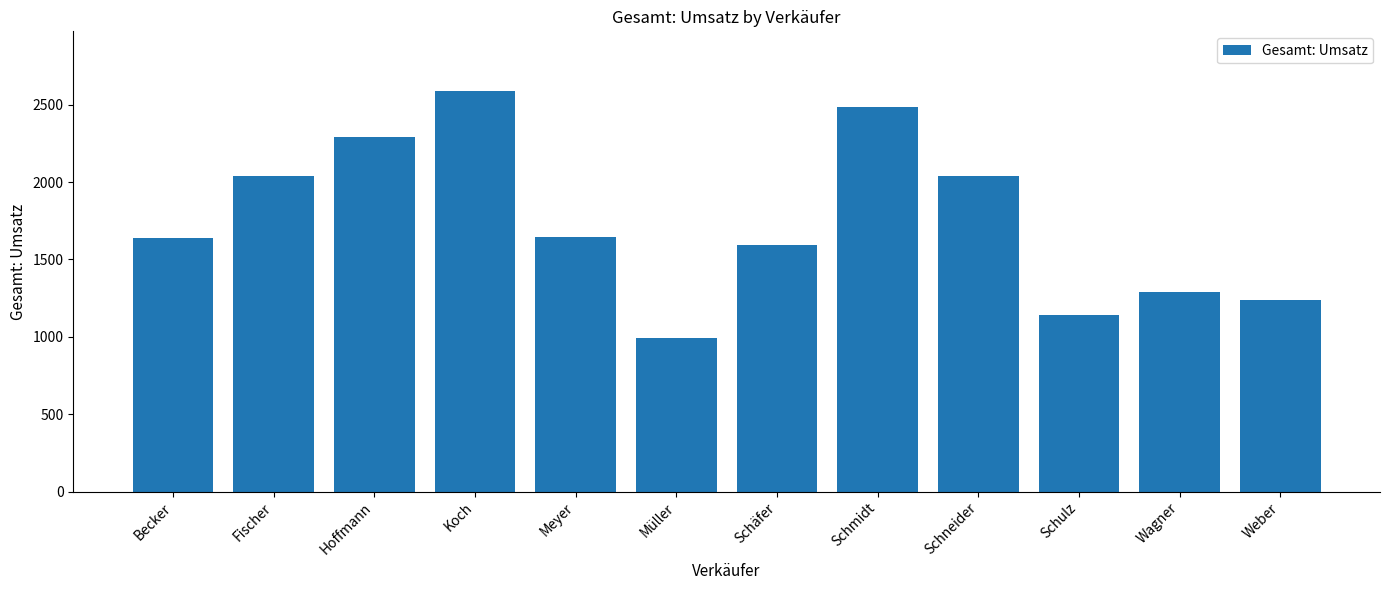

Are the bars grouped side by side (vs. stacked)?

No